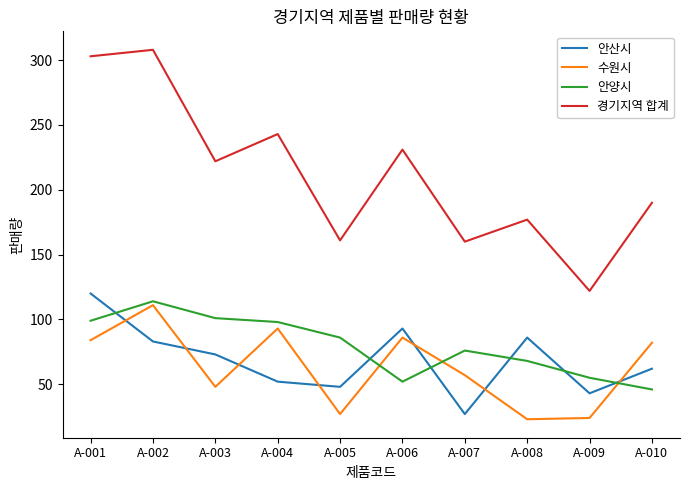

What is the minimum value shown in the chart?

23